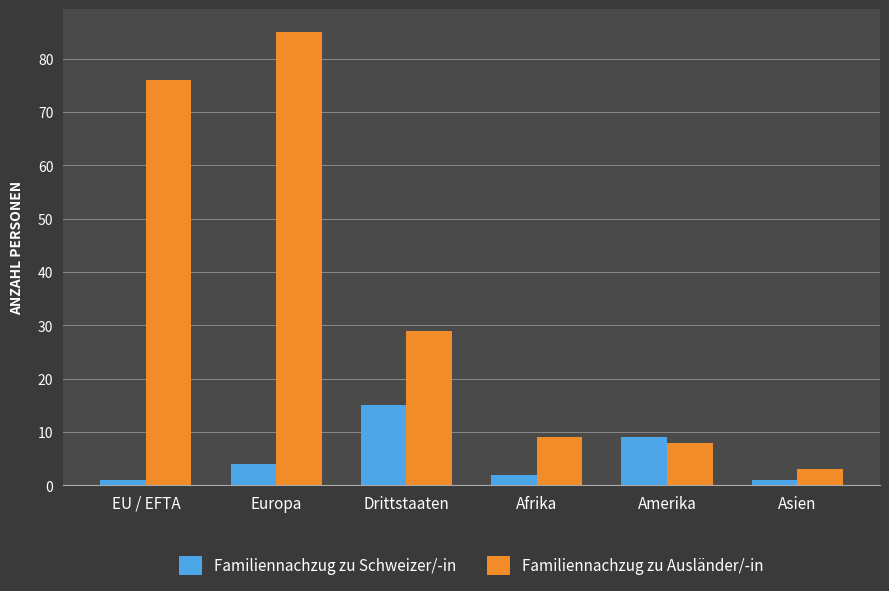

What is the highest value of the Familiennachzug zu Ausländer/-in series?

85